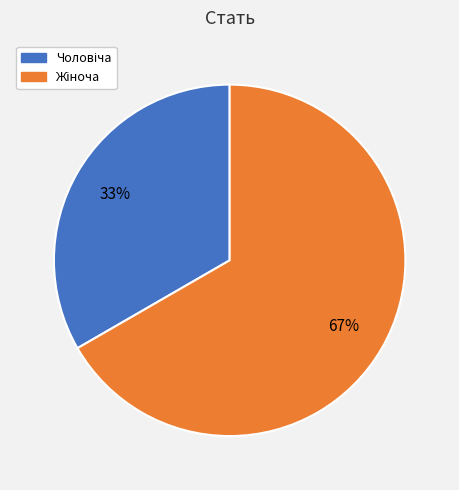

Does any single category account for the majority?

Yes